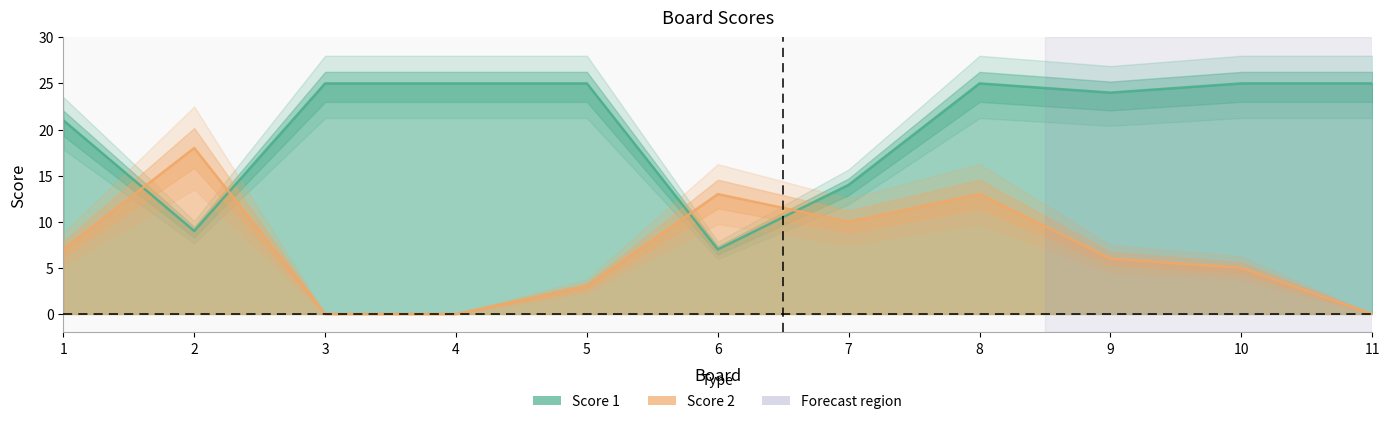

Which has a higher value, 11 or 1?

11